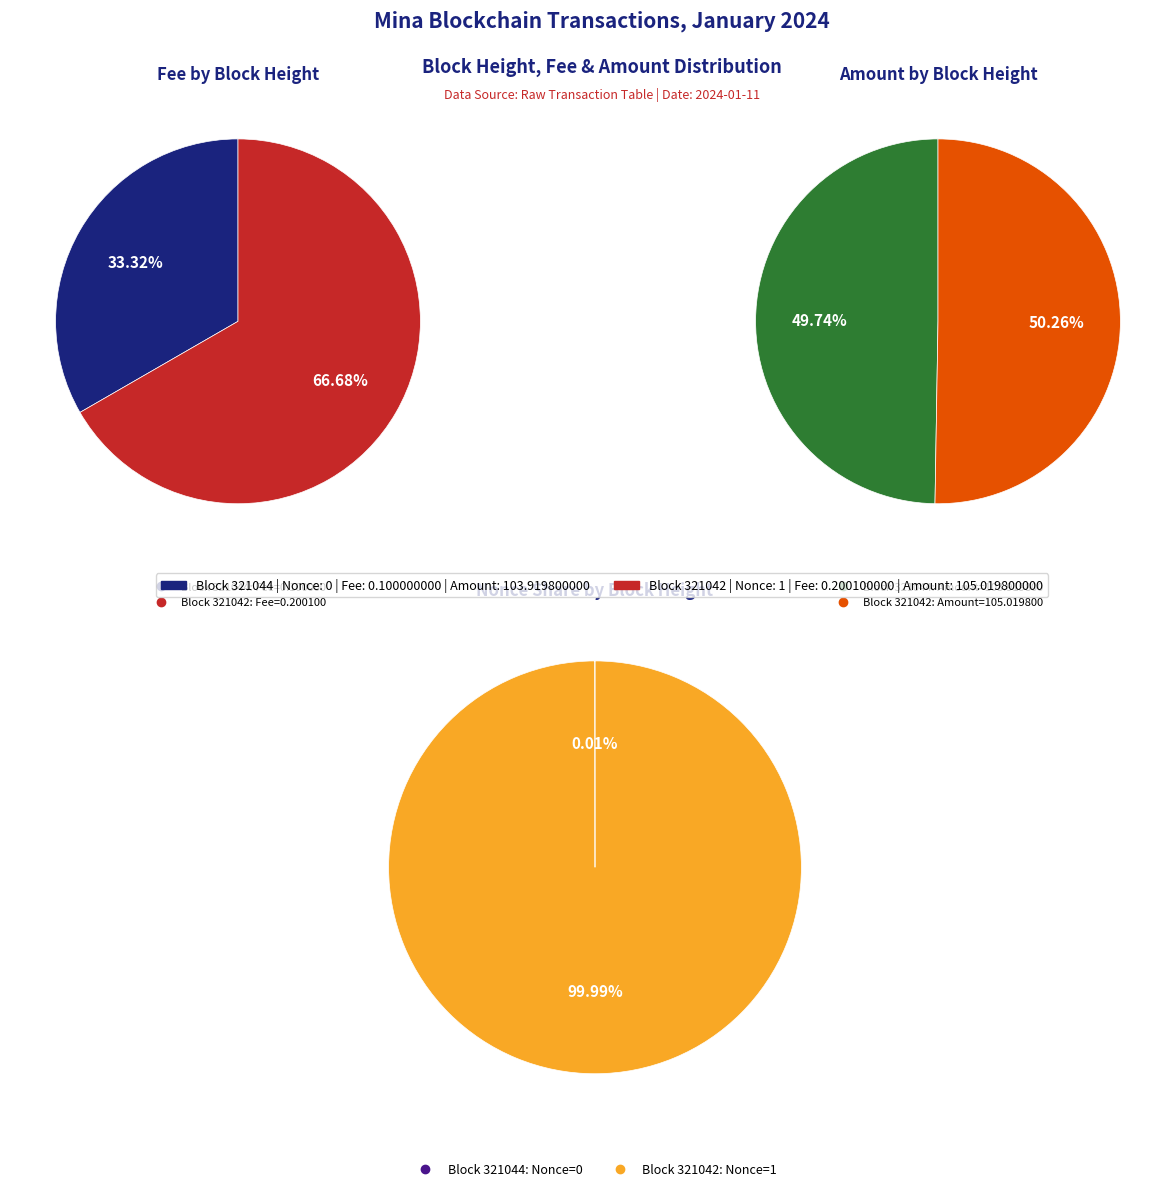

Is the sum of 321044 (Nonce=0) and 321042 (Nonce=1) greater than half?

Yes